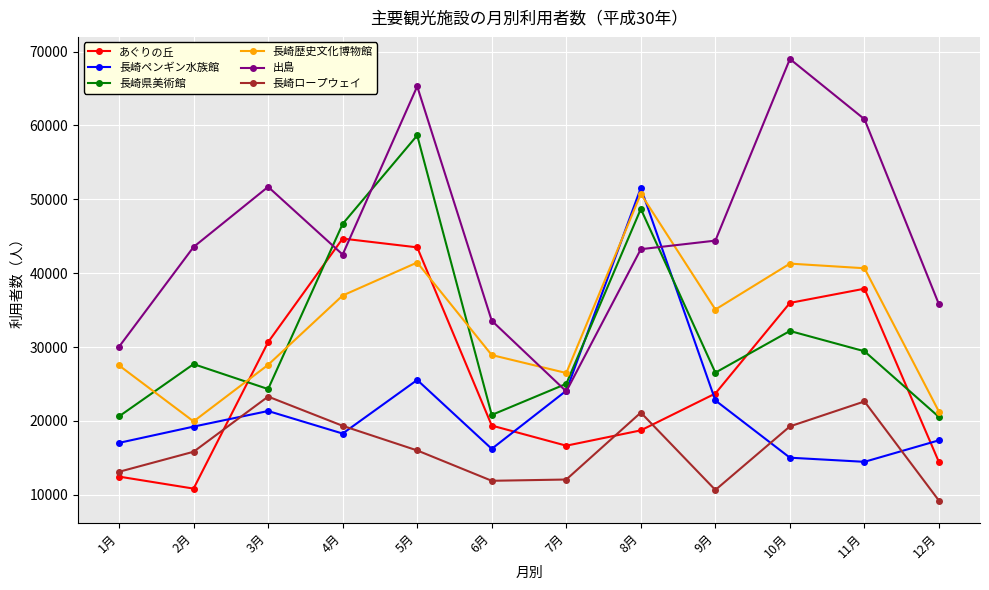

Which series has the widest spread of values?

出島